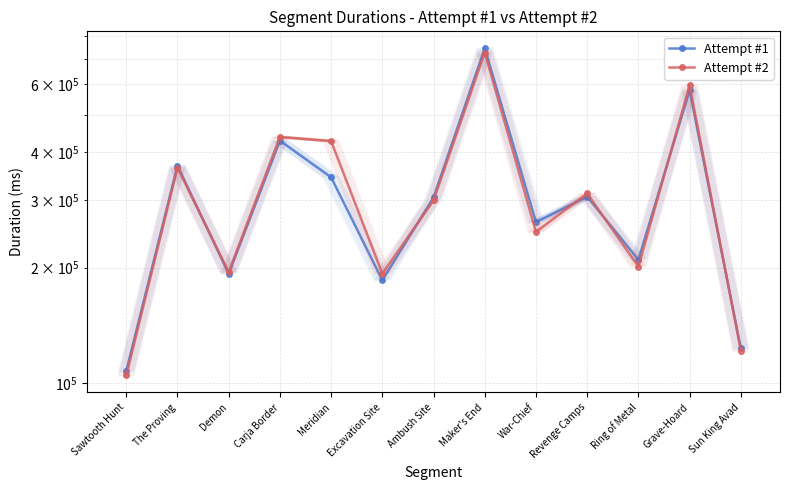

Is this an area chart (filled region under the line)?

No